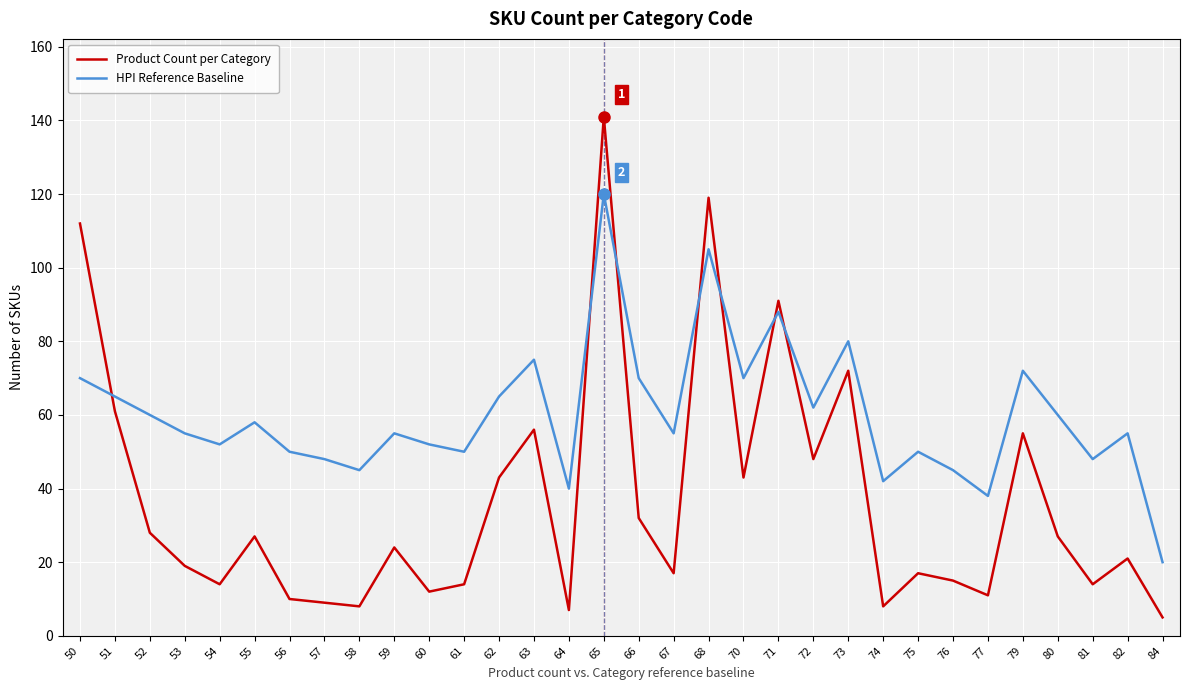

Is it true that HPI Reference Baseline equals 12 at 82?

False